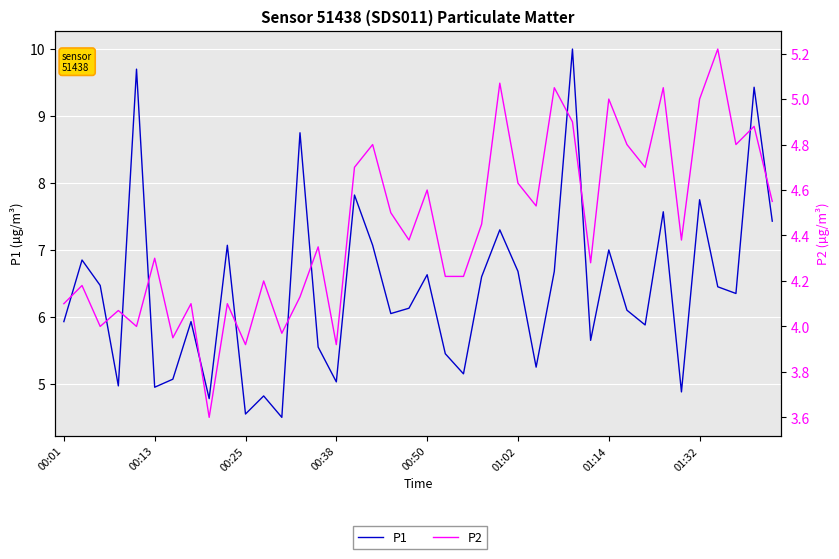

At which category does the chart reach its minimum across all series?

8